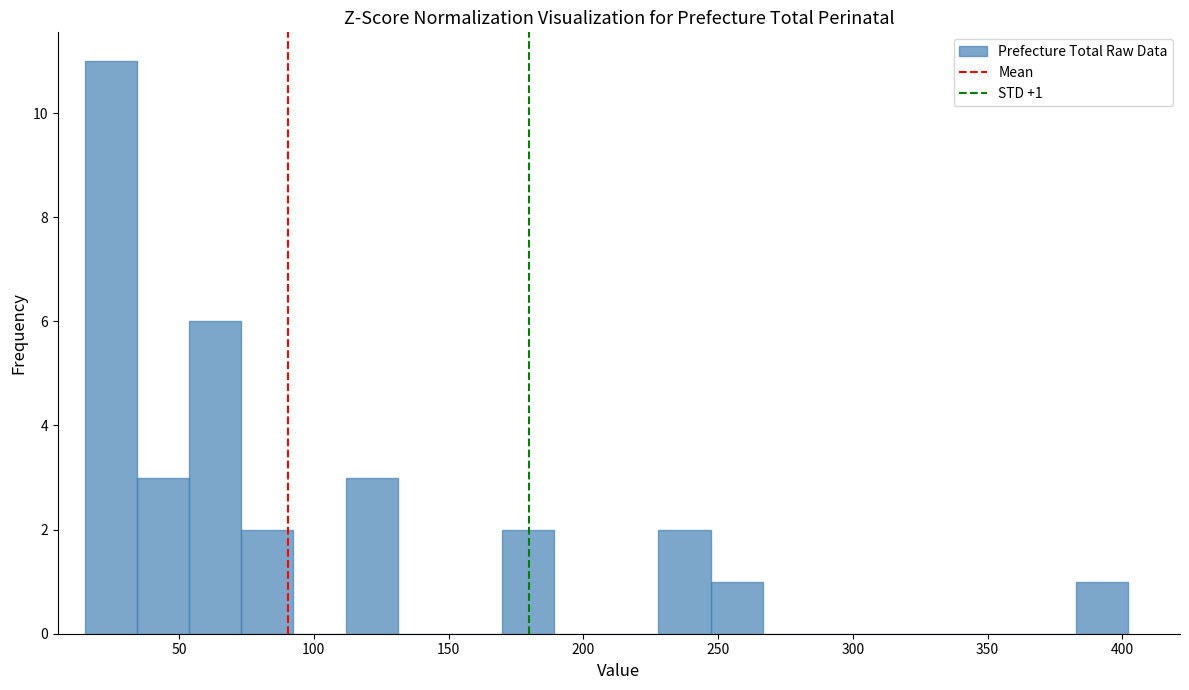

Around what value on the x-axis is the tallest bar? Give the approximate position of its centre, as read against the axis.

25